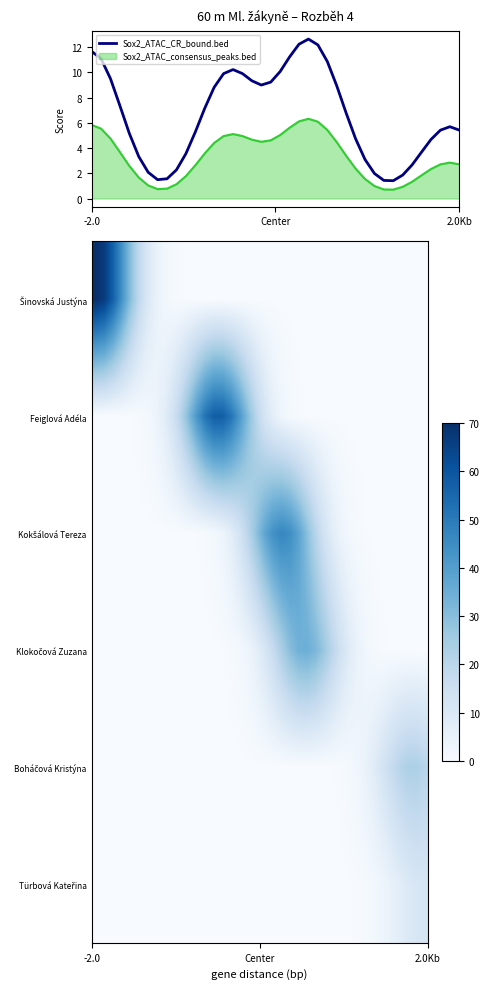

What is the minimum value for Sox2_ATAC_consensus_peaks.bed?

0.7